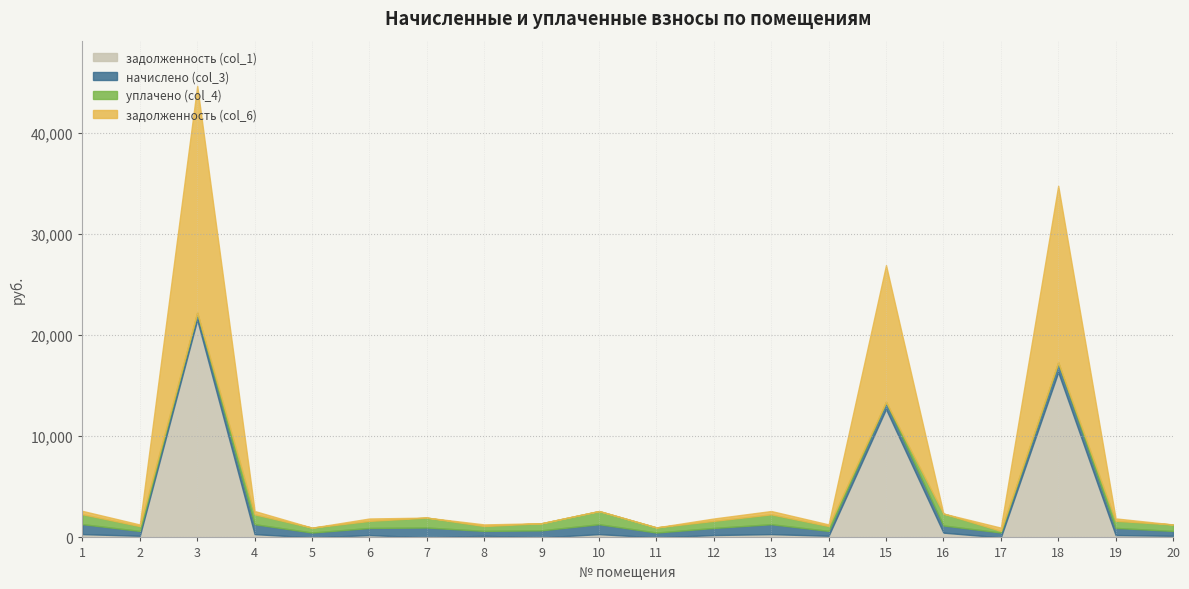

In задолженность (col_1), how many points are lower than both neighbors (excluding endpoints)?

7